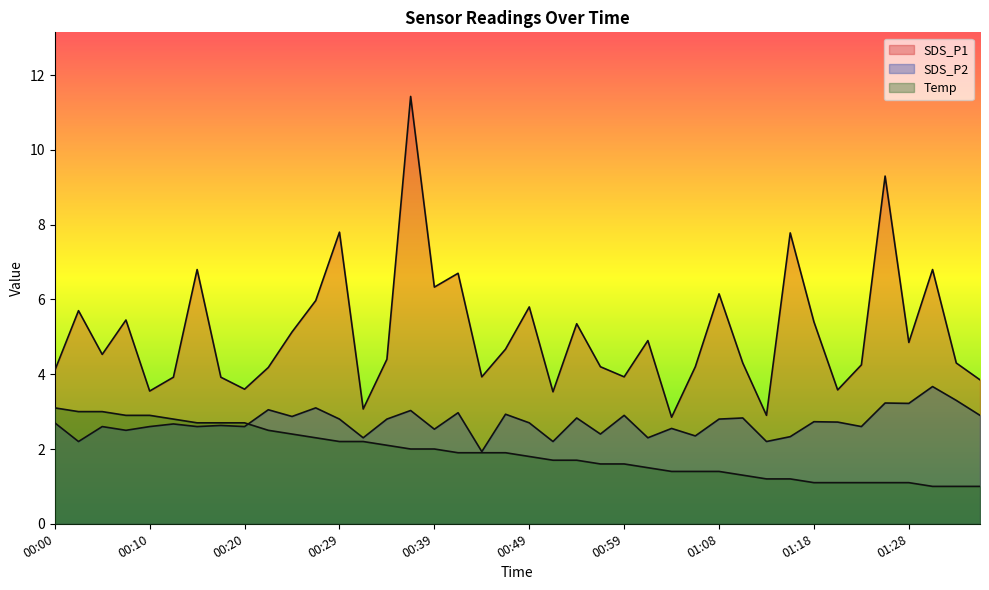

True or false: SDS_P1 and SDS_P2 intersect in this chart.

False